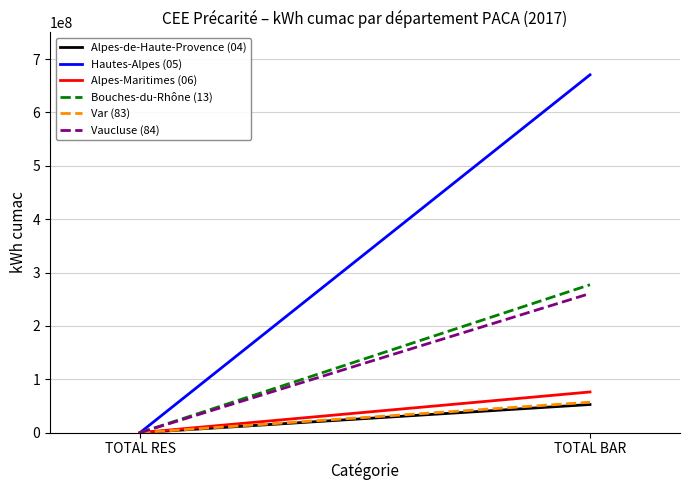

Rank the series by their maximum value, from lowest to highest.

Alpes-de-Haute-Provence (04), Var (83), Alpes-Maritimes (06), Vaucluse (84), Bouches-du-Rhône (13), Hautes-Alpes (05)